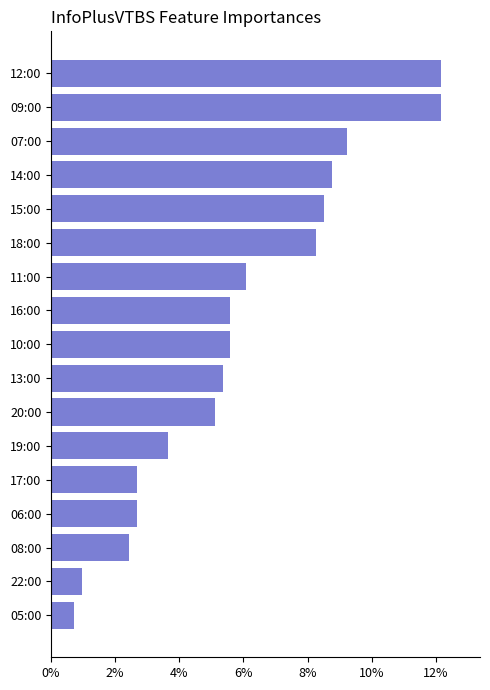

Are the bars horizontal?

Yes